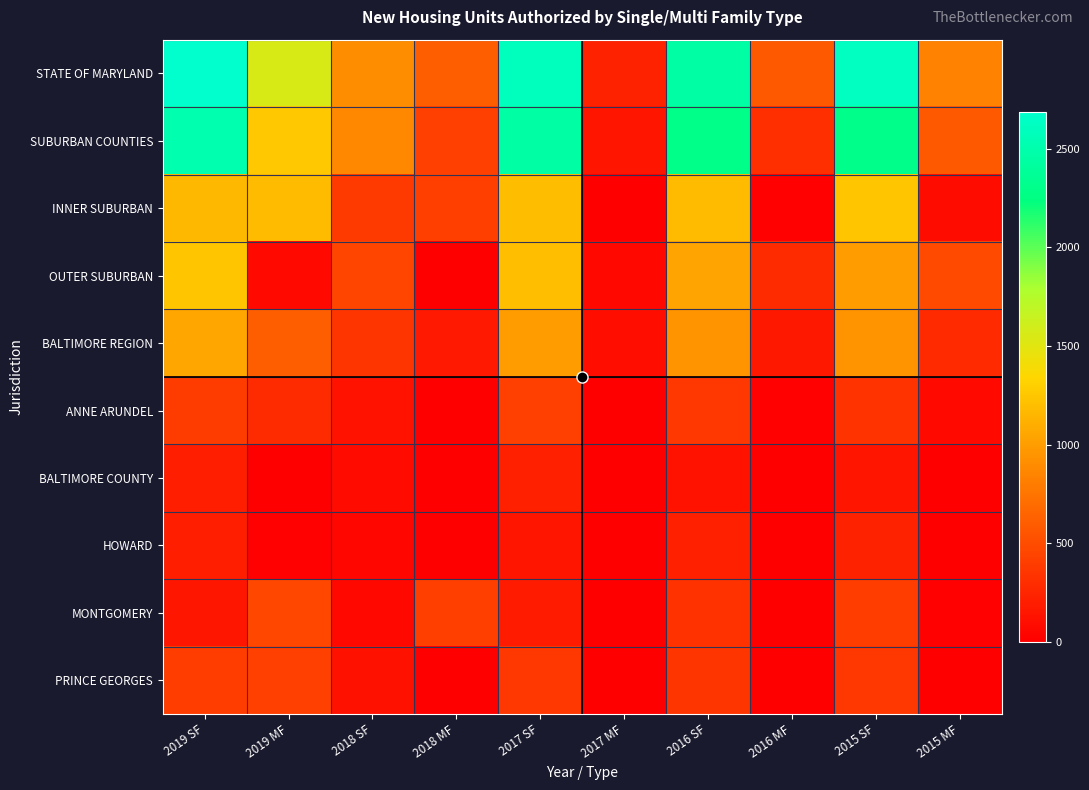

Rank the series at 2019 SF from highest to lowest value.

STATE OF MARYLAND, SUBURBAN COUNTIES, OUTER SUBURBAN, INNER SUBURBAN, BALTIMORE REGION, PRINCE GEORGES, ANNE ARUNDEL, HOWARD, BALTIMORE COUNTY, MONTGOMERY